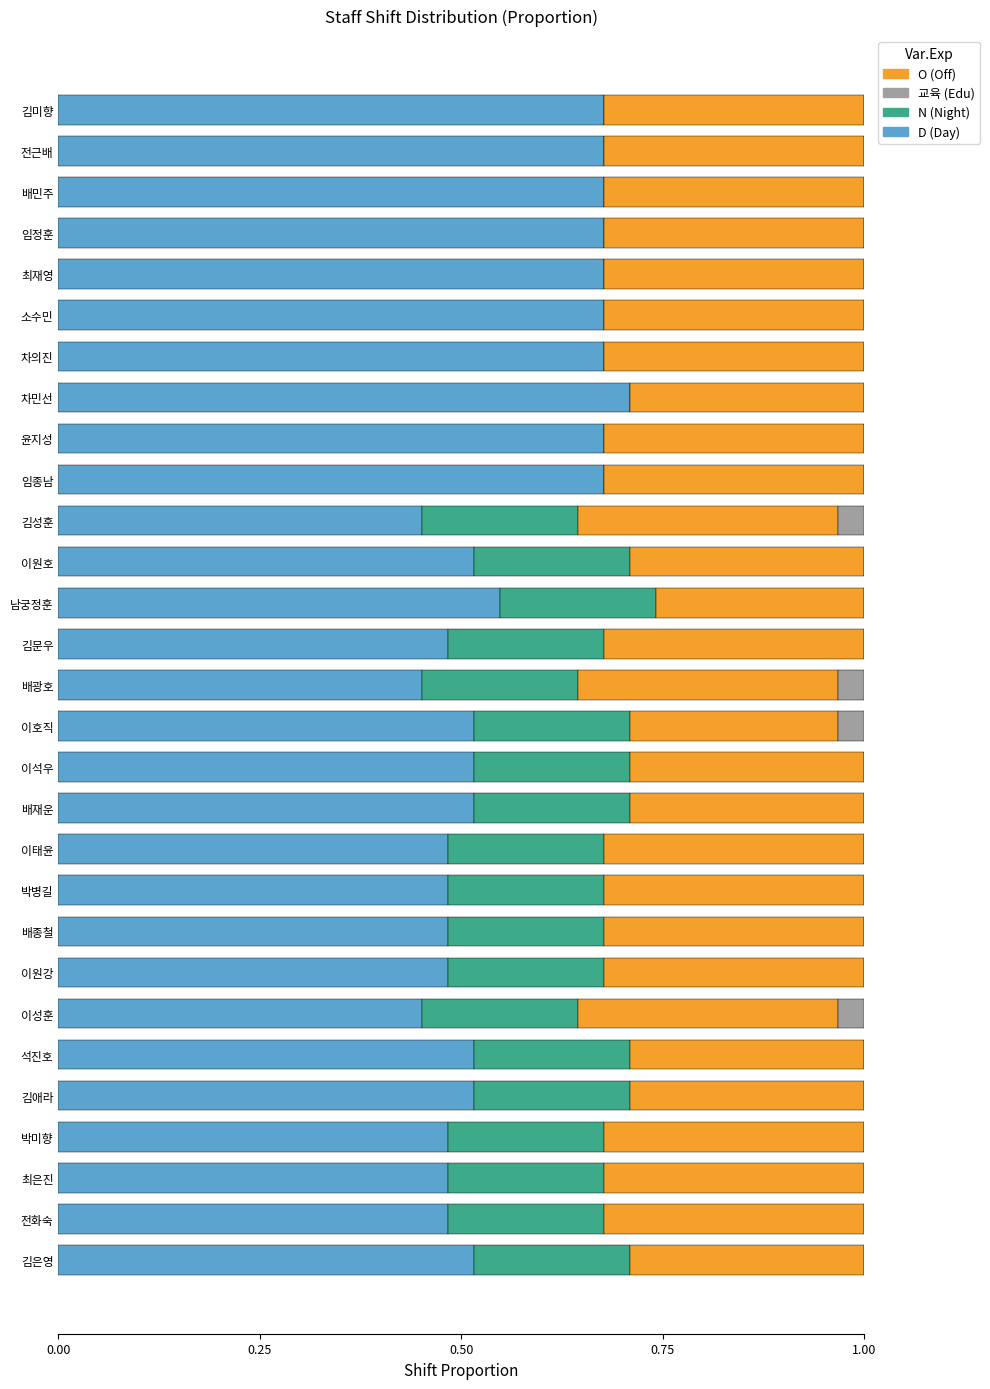

What is the total value across all series at 김미향?

1.0